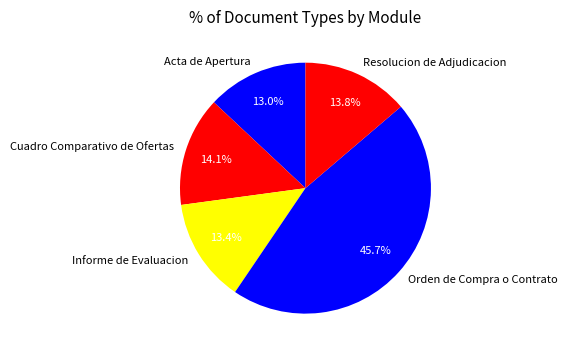

How many slices are in this pie chart?

5